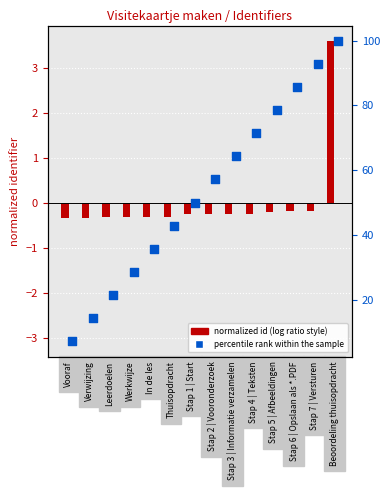

What is the total value across all series at Verwijzing?

-2.9